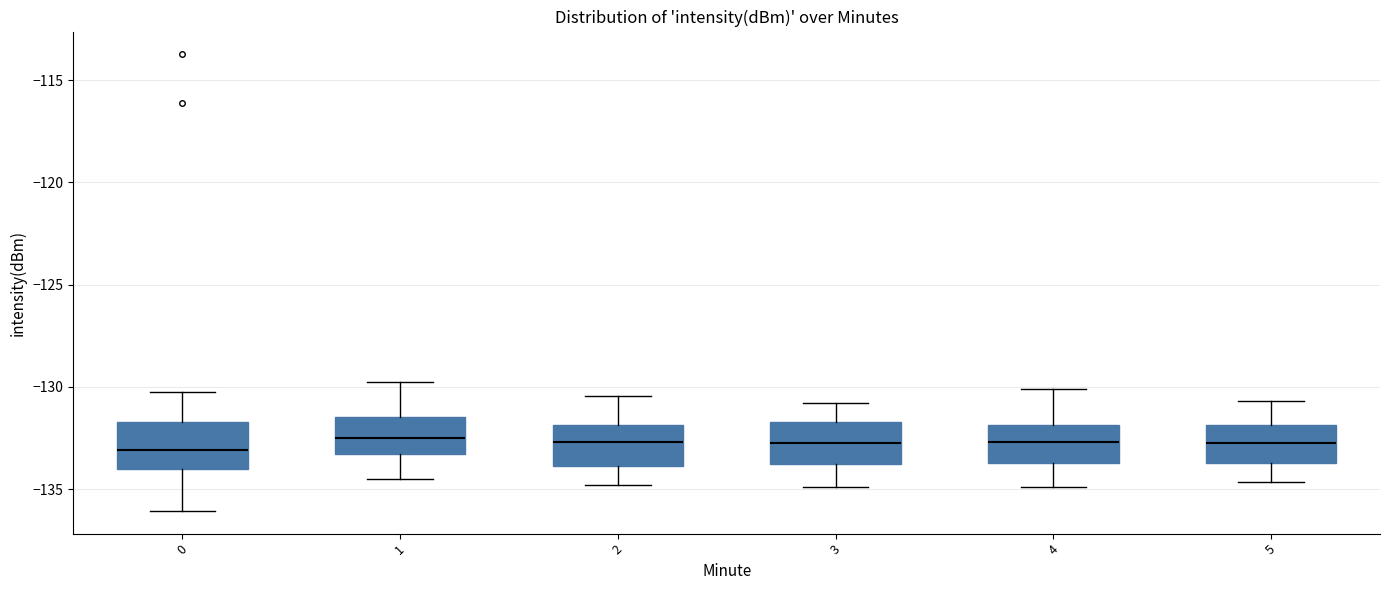

Reading left to right, transcribe this box plot: for each box, give where its median line is, the range the box spans, and where its two whiskers end, as read against the y-axis. The values are not printed on the chart, so give them approximately, as read against the axis.

0: median -133.0, box -134.0 to -131.5, whiskers -136.0 to -130.0
1: median -132.5, box -133.5 to -131.5, whiskers -134.5 to -130.0
2: median -132.5, box -134.0 to -132.0, whiskers -135.0 to -130.5
3: median -132.5, box -134.0 to -131.5, whiskers -135.0 to -131.0
4: median -132.5, box -133.5 to -132.0, whiskers -135.0 to -130.0
5: median -132.5, box -133.5 to -132.0, whiskers -134.5 to -130.5